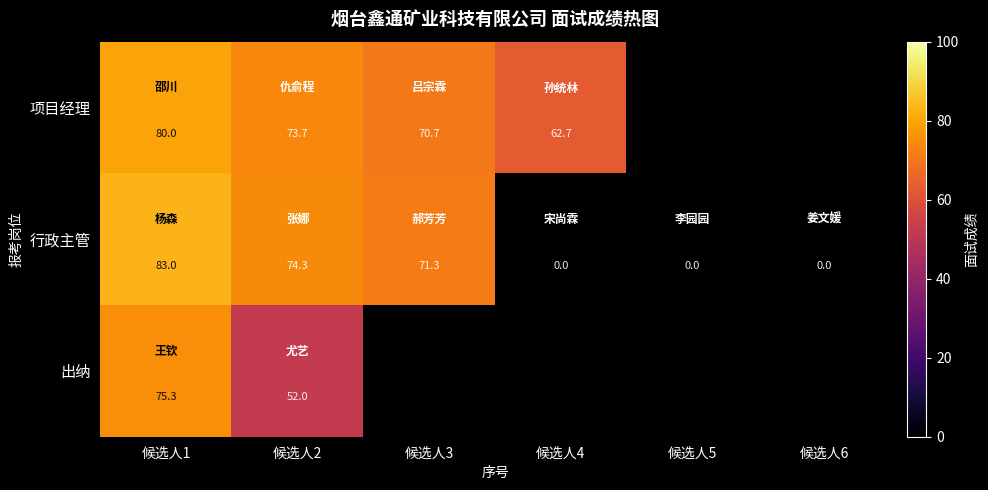

The 行政主管 series shows -47.3 at 候选人4. True or false?

False